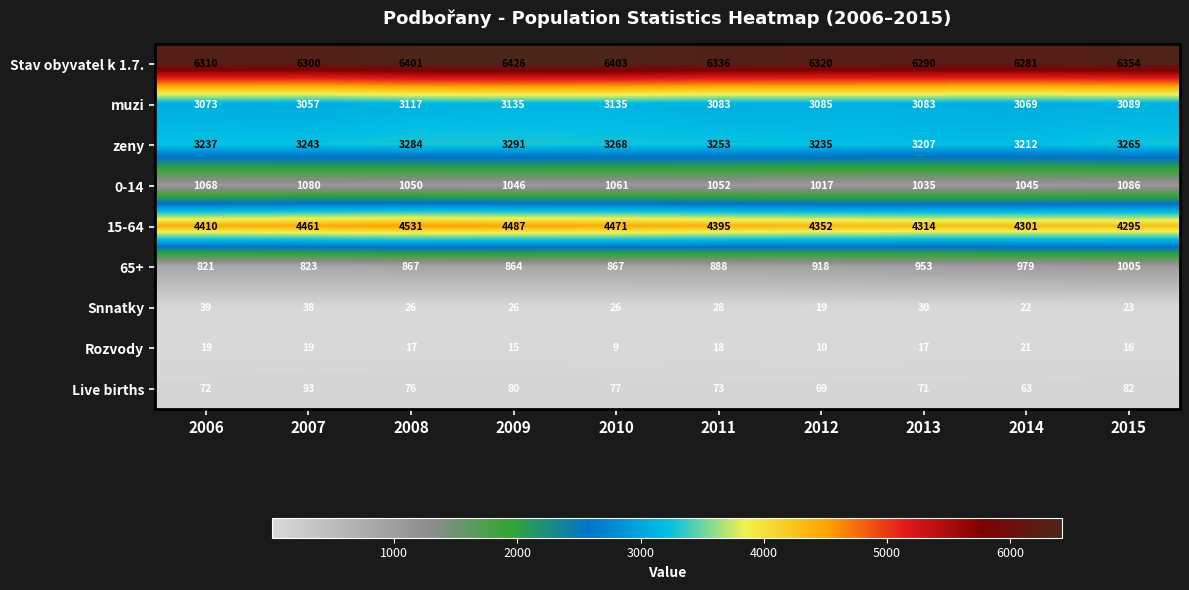

Rank the series by their maximum value, from lowest to highest.

Rozvody, Snnatky, Live births, 65+, 0-14, muzi, zeny, 15-64, Stav obyvatel k 1.7.